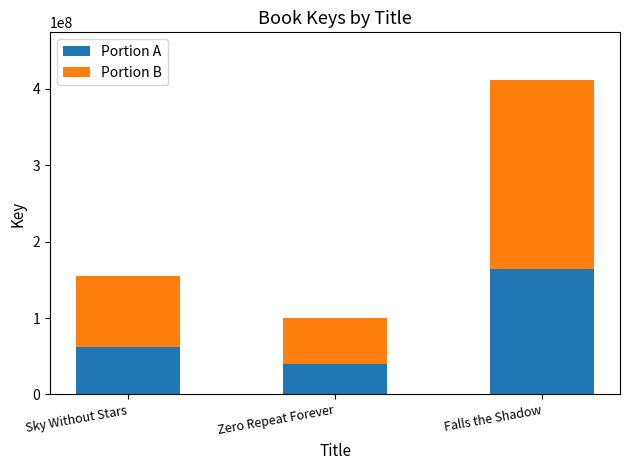

How many bars are there in total?

3